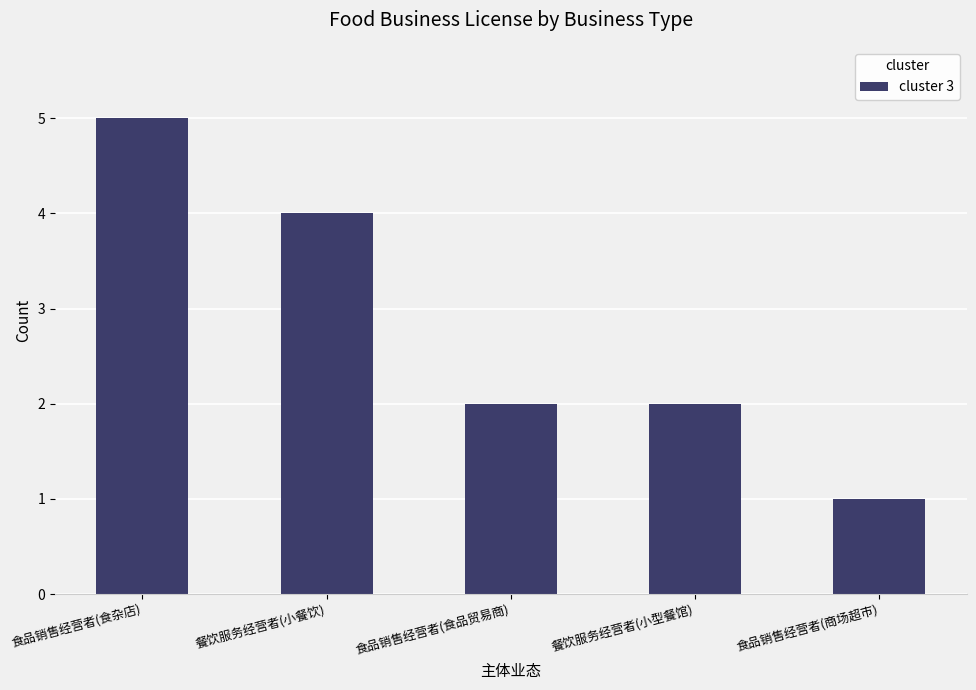

Which label corresponds to the smallest value in the chart?

食品销售经营者(商场超市)